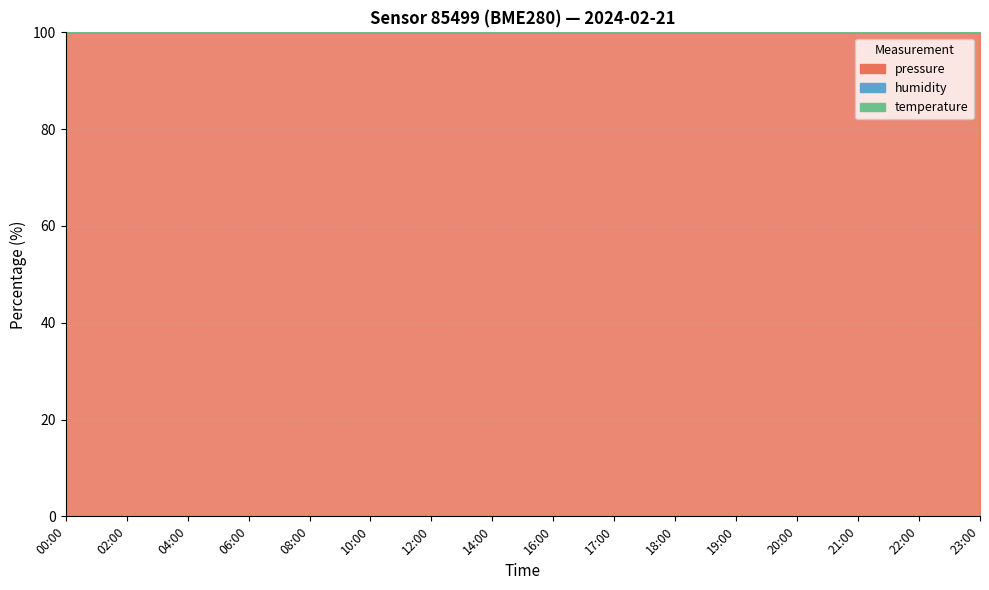

At which label does humidity reach its minimum?

22:00